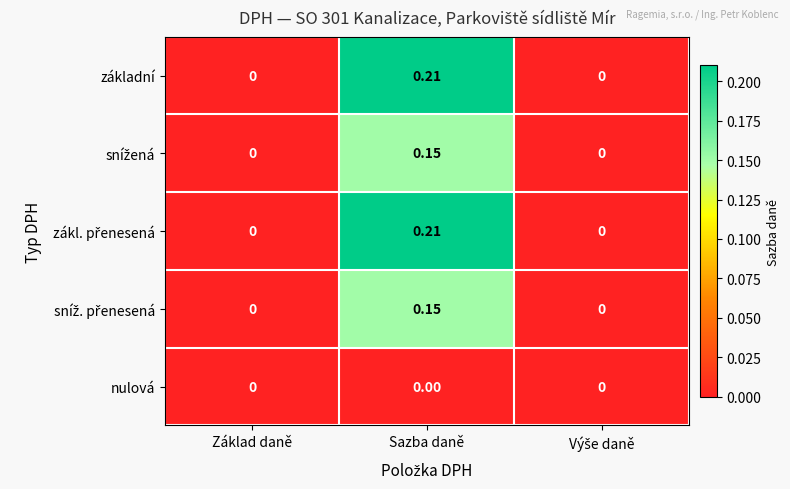

Which category has the highest value in the základní series?

Sazba daně